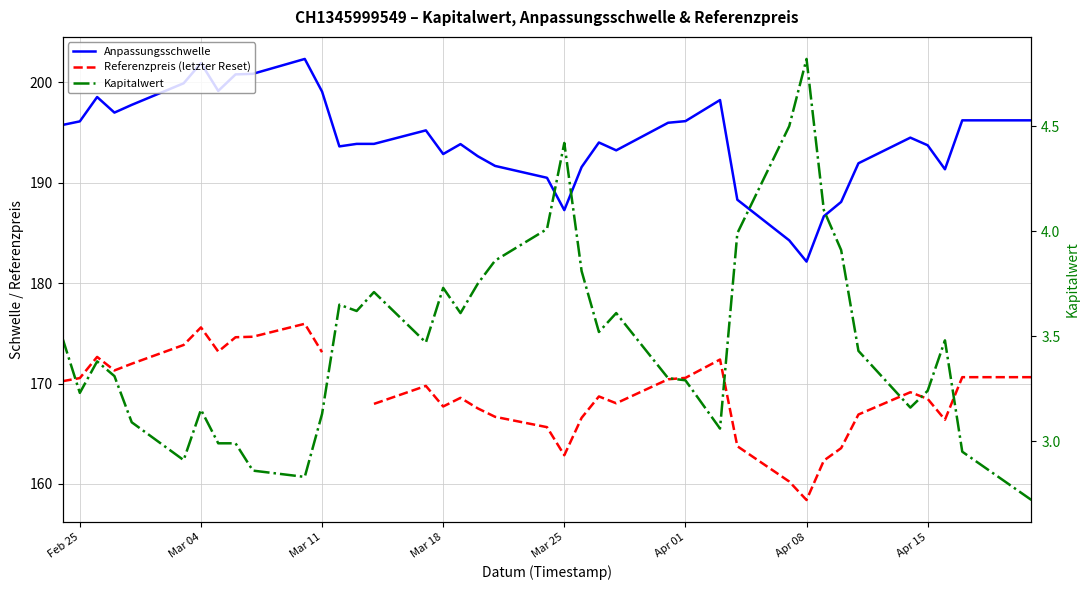

How many values in the Anpassungsschwelle series exceed 194?

20